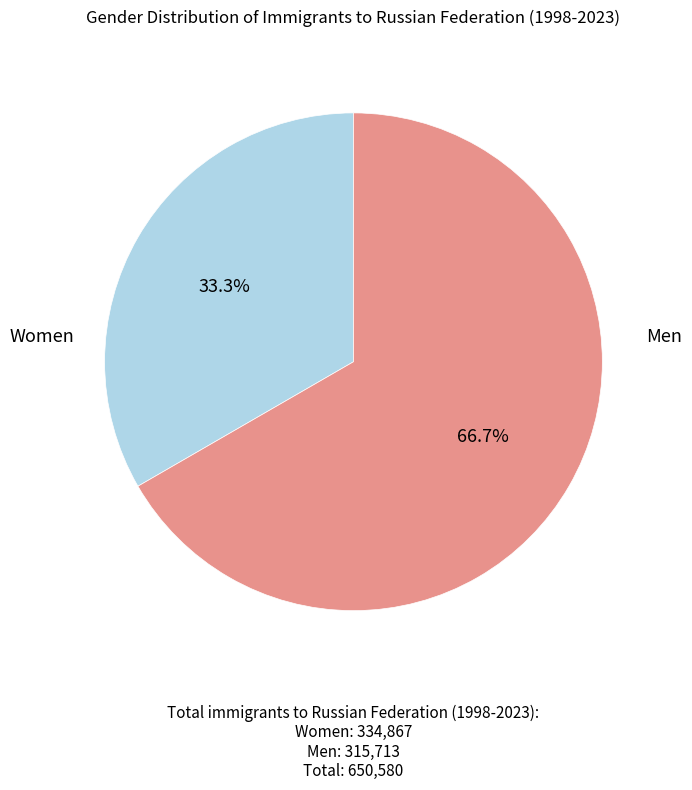

Is there a majority slice in this chart?

Yes